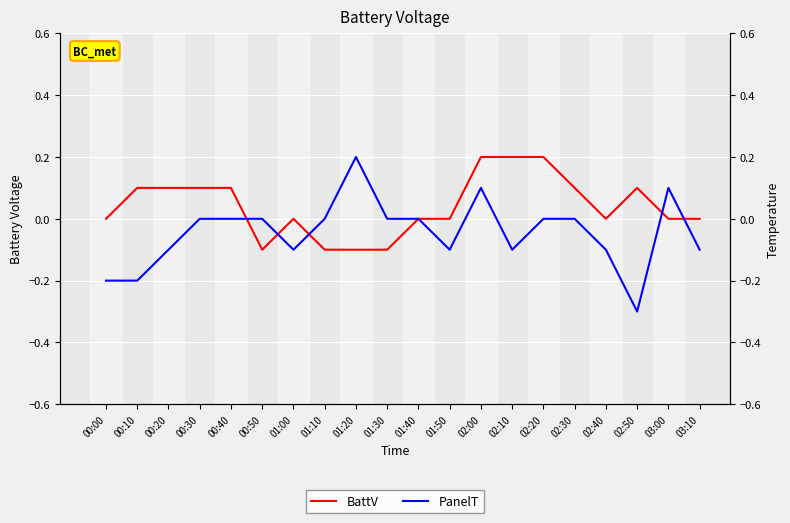

Is the value of BattV at 02:40 greater than the value of PanelT at 02:20?

No